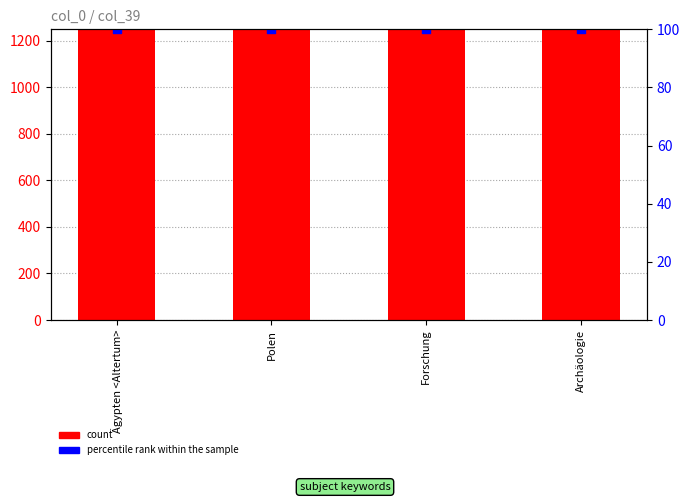

At how many categories does at least one series exceed 2743?

4